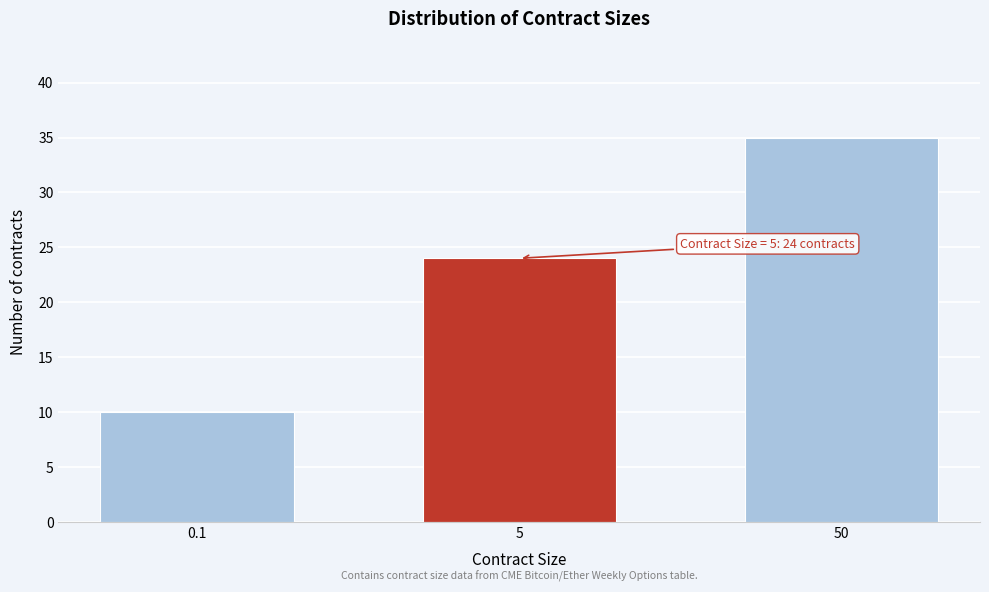

Reading left to right, what are all the values shown in this chart?

0.1=10	5=24	50=35